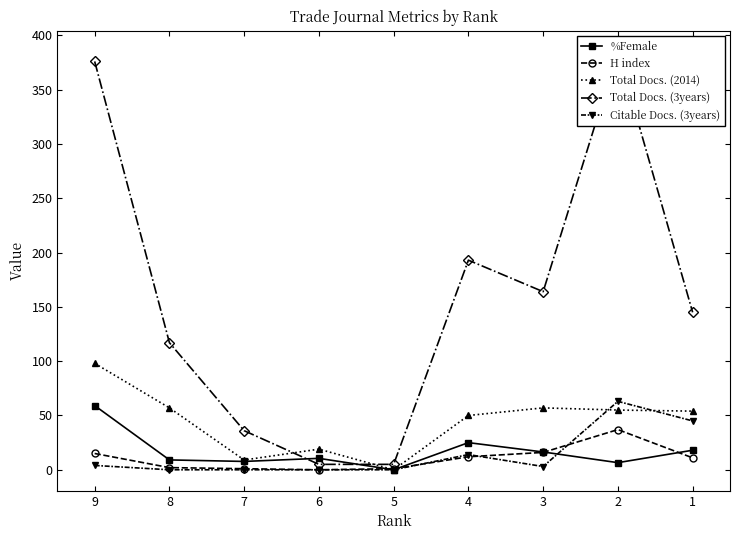

Which series has the widest spread of values?

Total Docs. (3years)